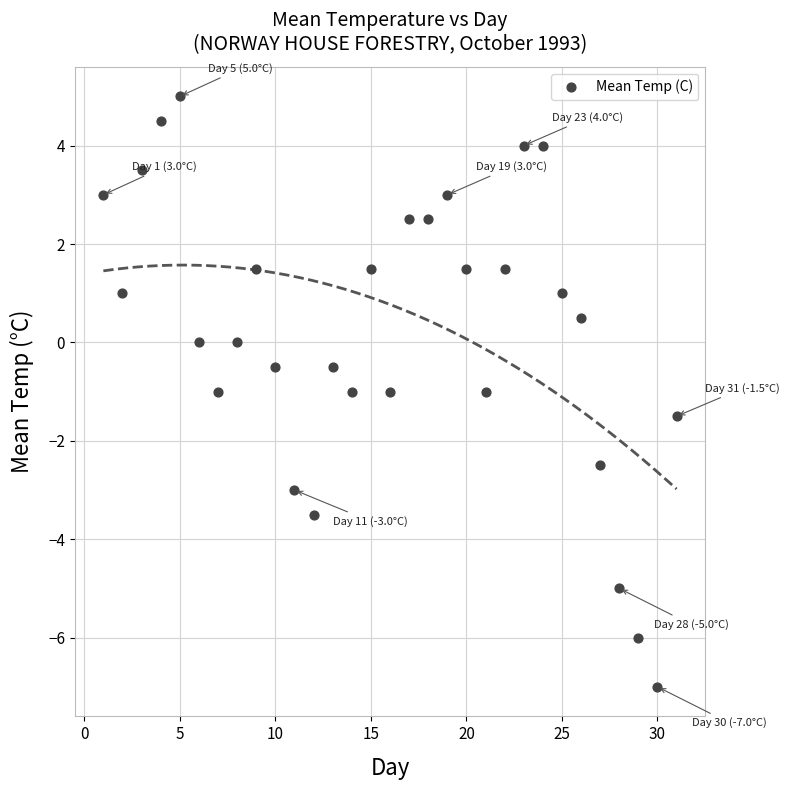

What is the range of X values (max minus min)?

30.0